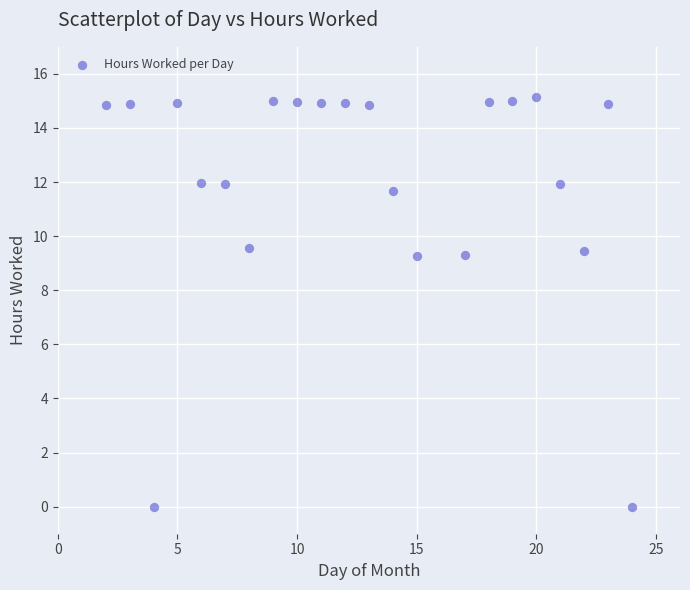

What is the range of X values (max minus min)?

22.0